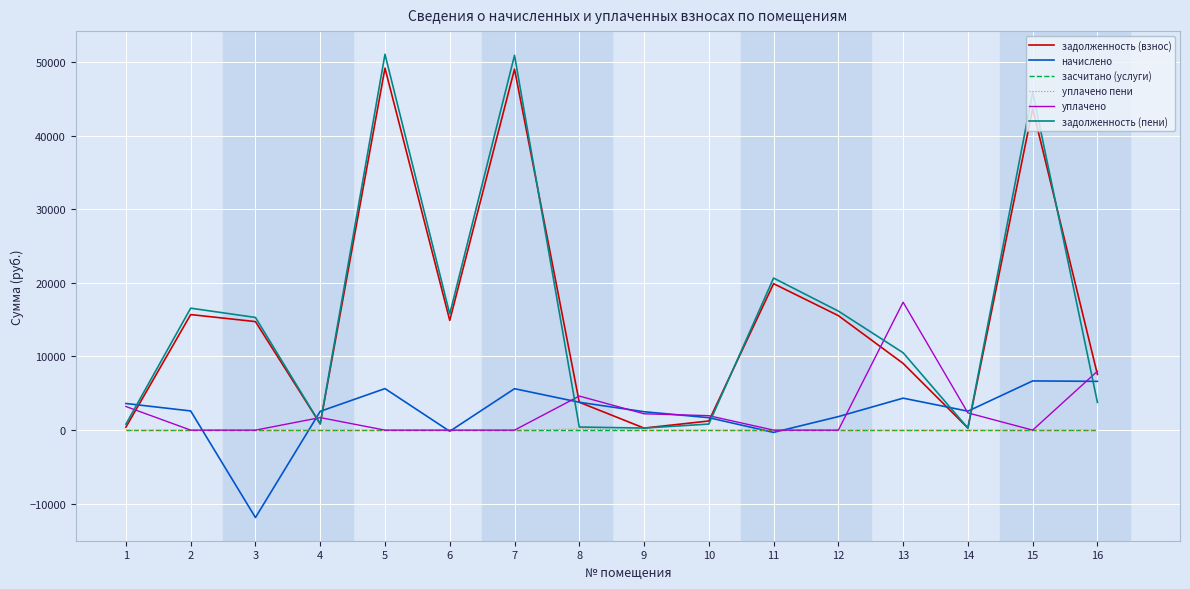

Between 11 and 14, which series saw the biggest shift?

задолженность (пени)